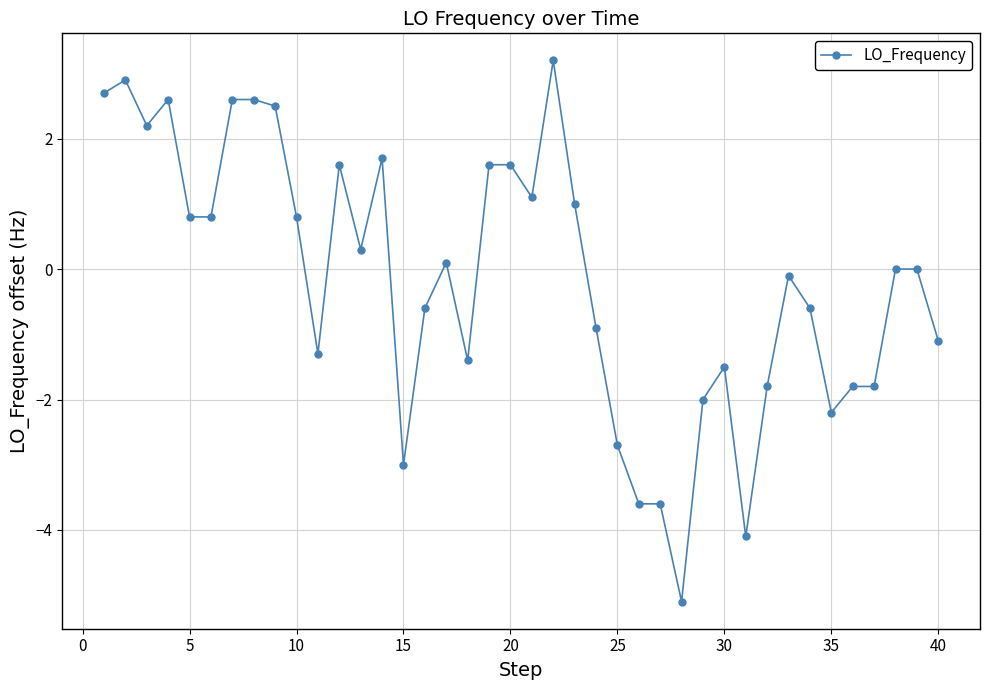

What is the sum of all values?

-6.5